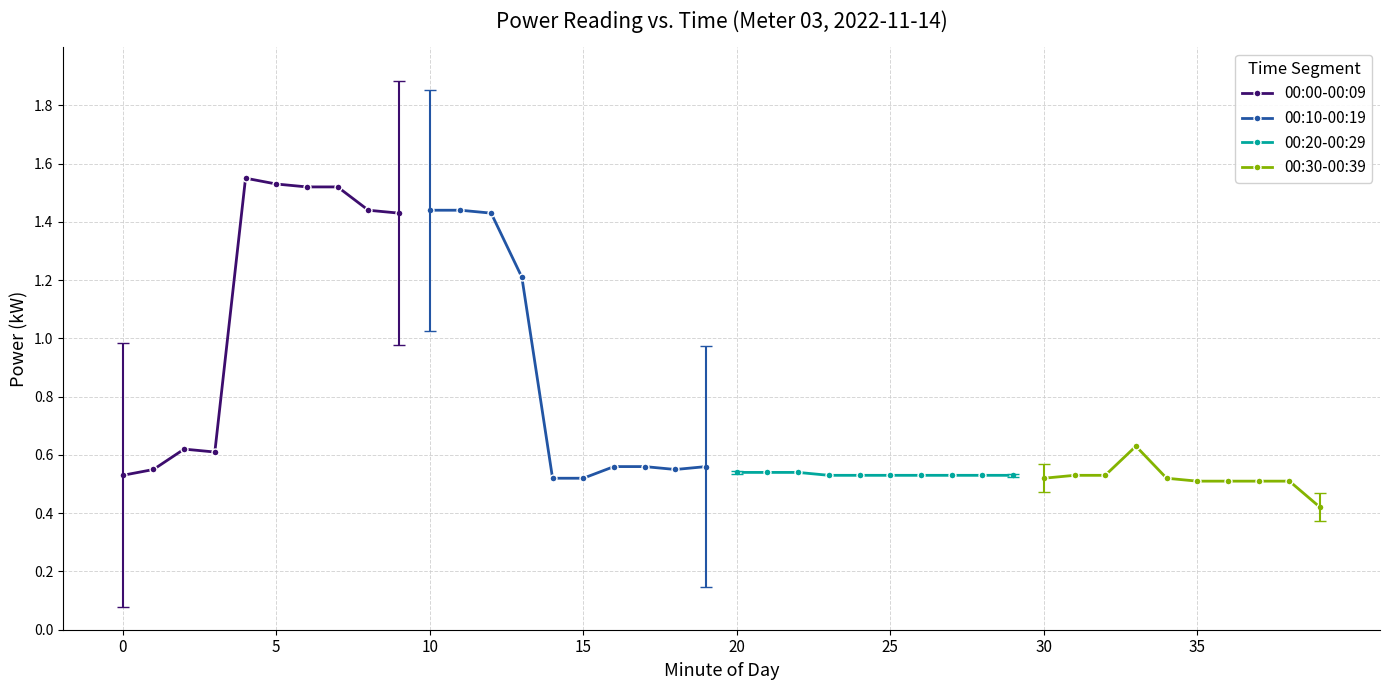

True or false: 00:00-00:09 has more than 0 interior local peaks.

True